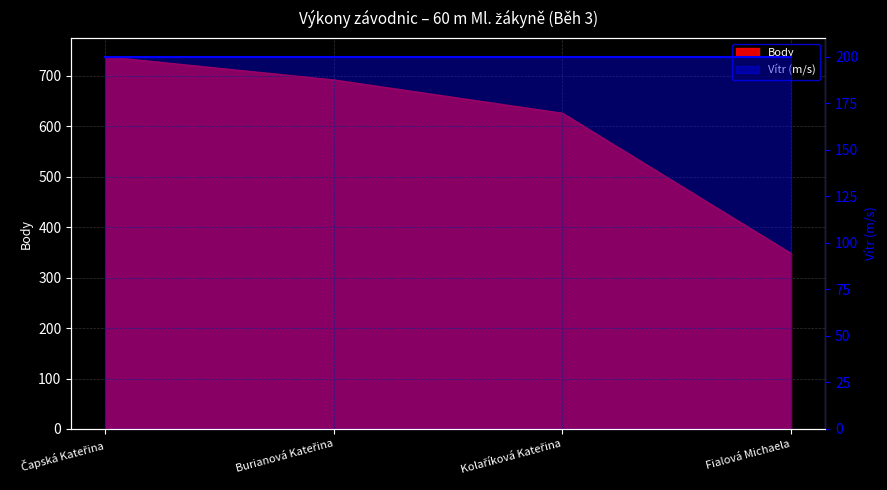

What is the ratio of the value at Fialová Michaela to the value at Kolaříková Kateřina?

0.6